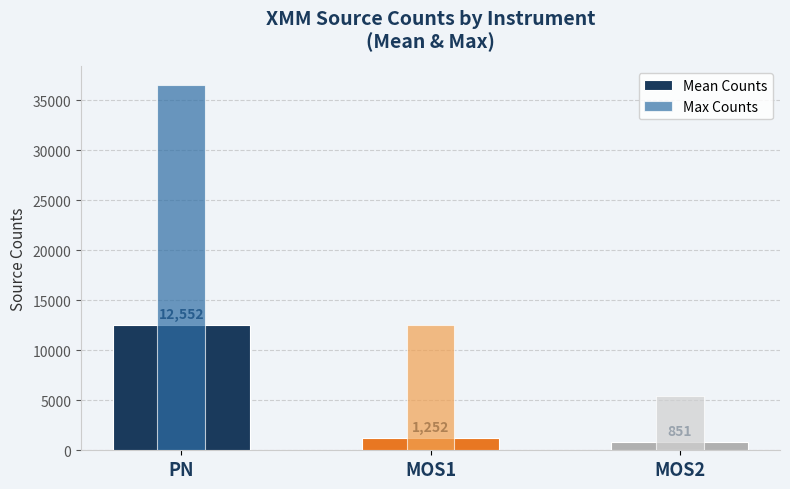

Which series has the largest total across all categories?

Max Counts